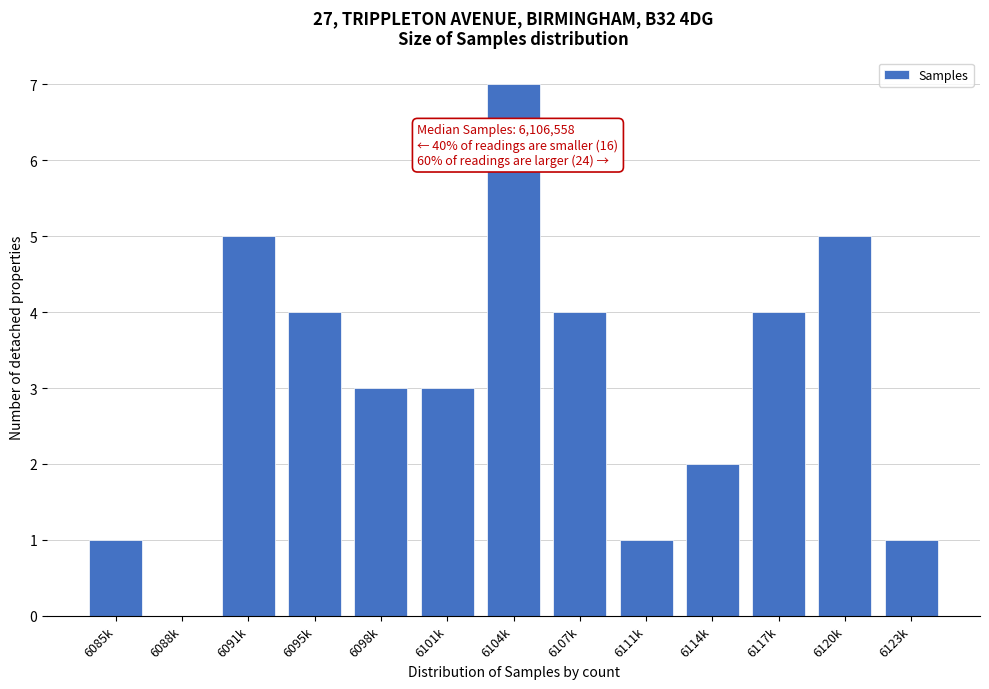

Reading left to right, what are all the values shown in this chart?

6085k=1	6088k=0	6091k=5	6095k=4	6098k=3	6101k=3	6104k=7	6107k=4	6111k=1	6114k=2	6117k=4	6120k=5	6123k=1